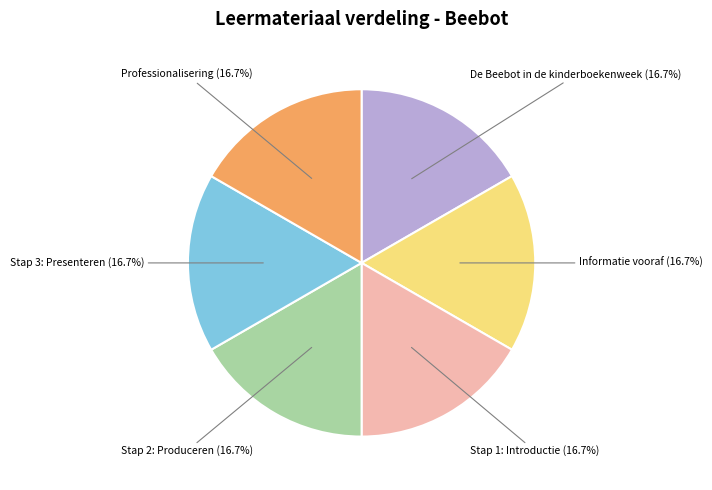

Combined, do Informatie vooraf and Professionalisering account for over 50%?

No